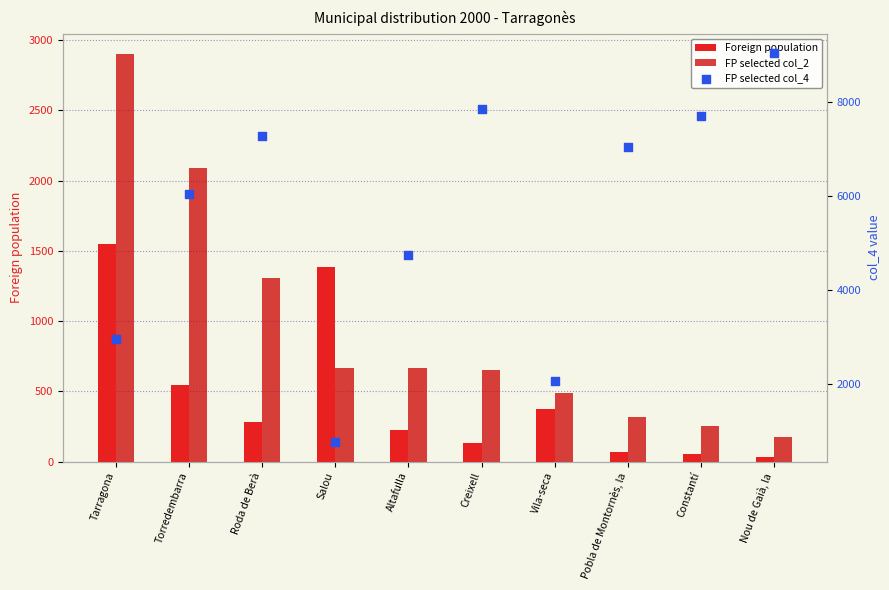

At which category is the sum across all series the highest?

Nou de Gaià, la